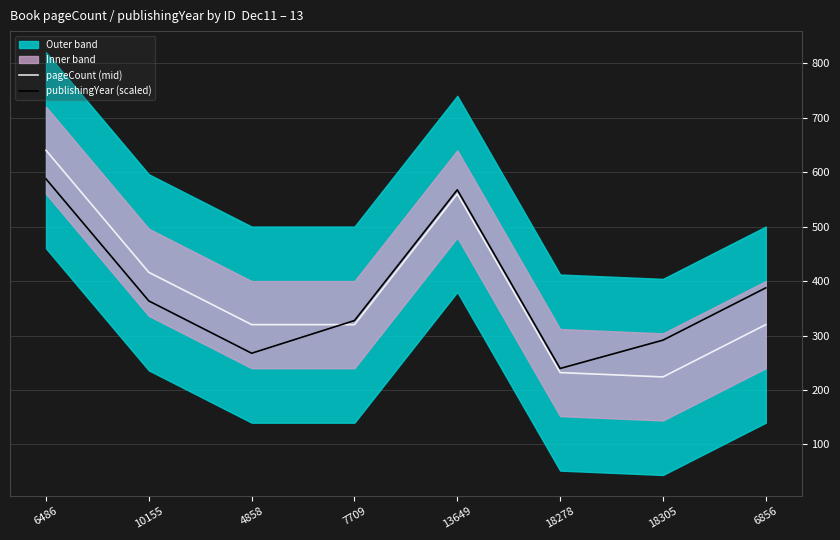

What is the value of the pageCount (mid) point at the 4th from the left?

320.0